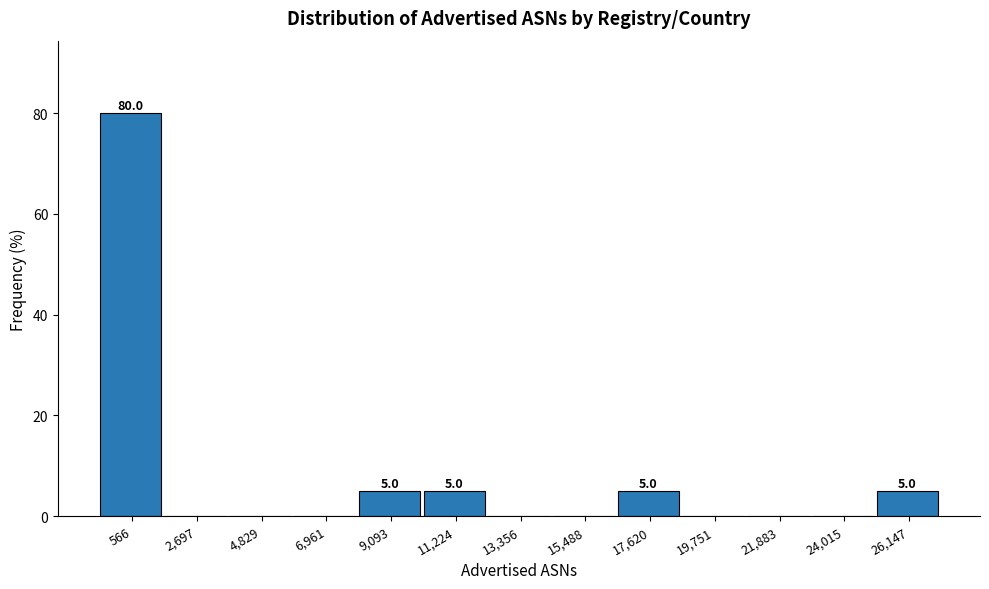

Reading left to right, transcribe all the data shown in this chart.

566=80	2,697=0	4,829=0	6,961=0	9,093=5	11,224=5	13,356=0	15,488=0	17,620=5	19,751=0	21,883=0	24,015=0	26,147=5